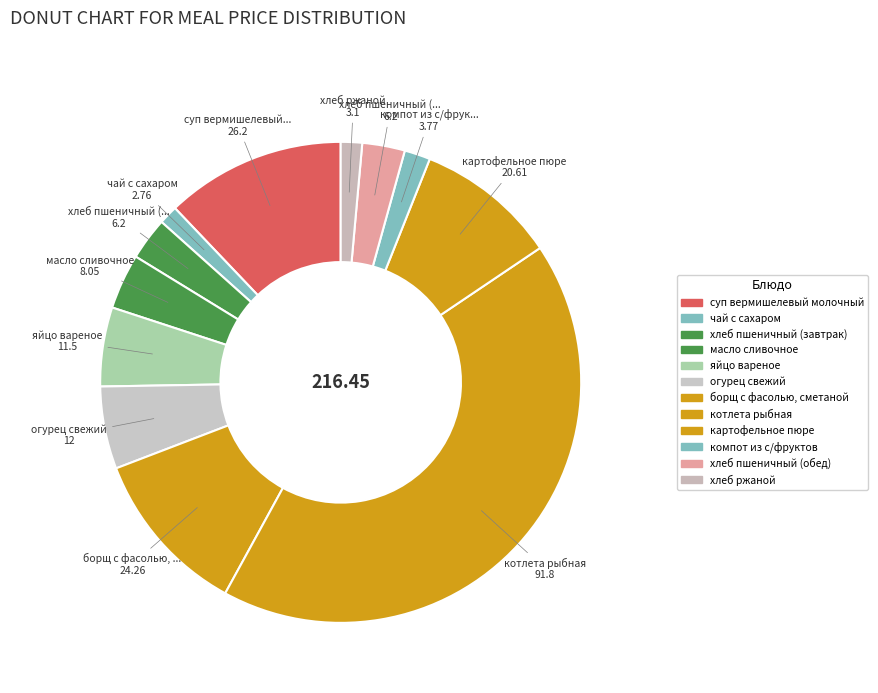

Between картофельное пюре and огурец свежий, which is larger?

картофельное пюре